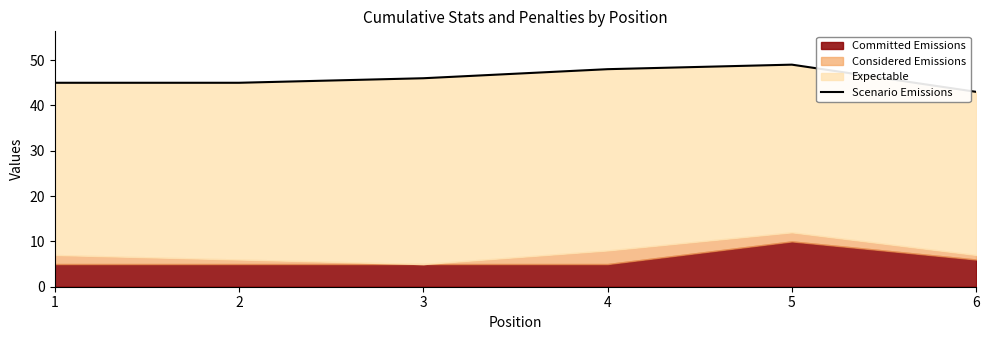

Approximately how many times larger is the value at 4 compared to 2?

1.1